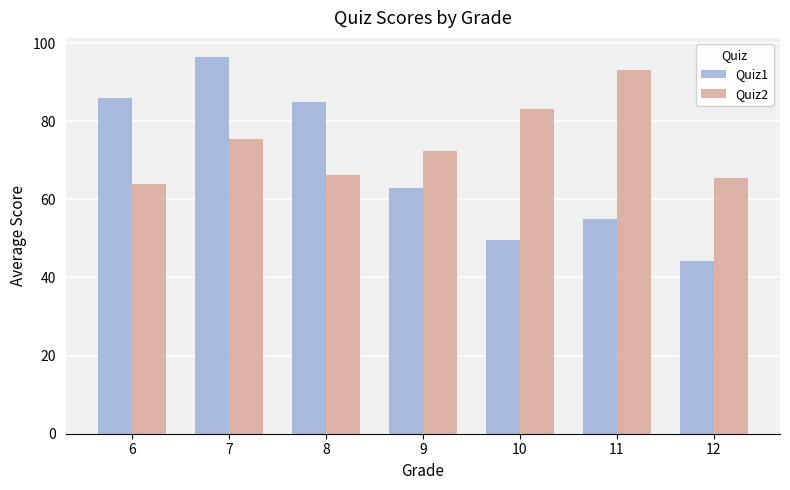

Is the value of Quiz2 at 6 greater than the value of Quiz1 at 6?

No